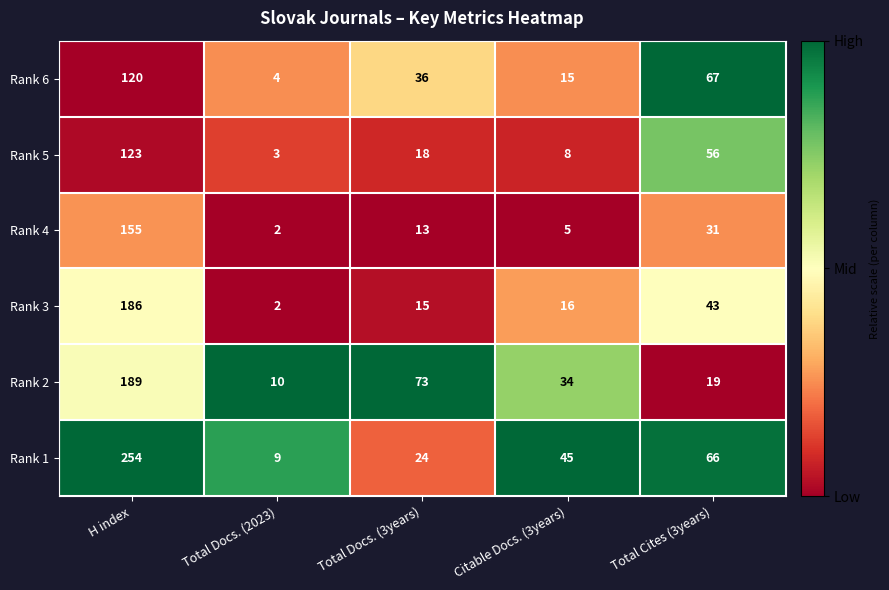

Reading right to left, transcribe all the data shown in this chart.

Rank 6: 67	15	36	4	120
Rank 5: 56	8	18	3	123
Rank 4: 31	5	13	2	155
Rank 3: 43	16	15	2	186
Rank 2: 19	34	73	10	189
Rank 1: 66	45	24	9	254